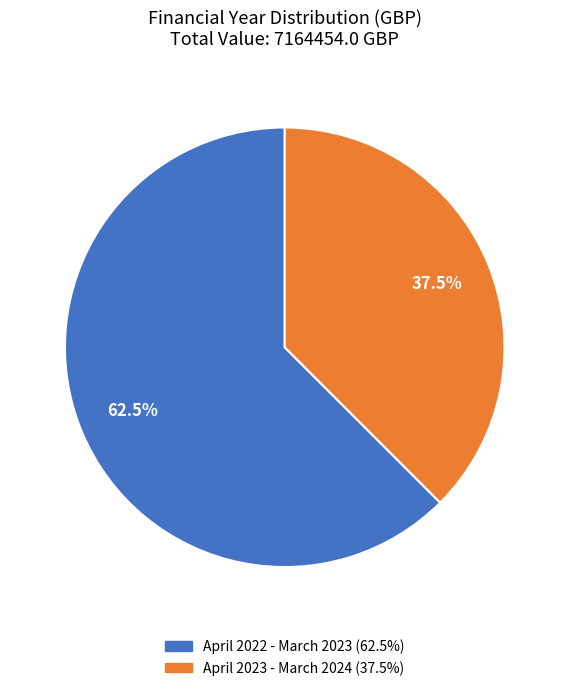

Is there a majority slice in this chart?

Yes